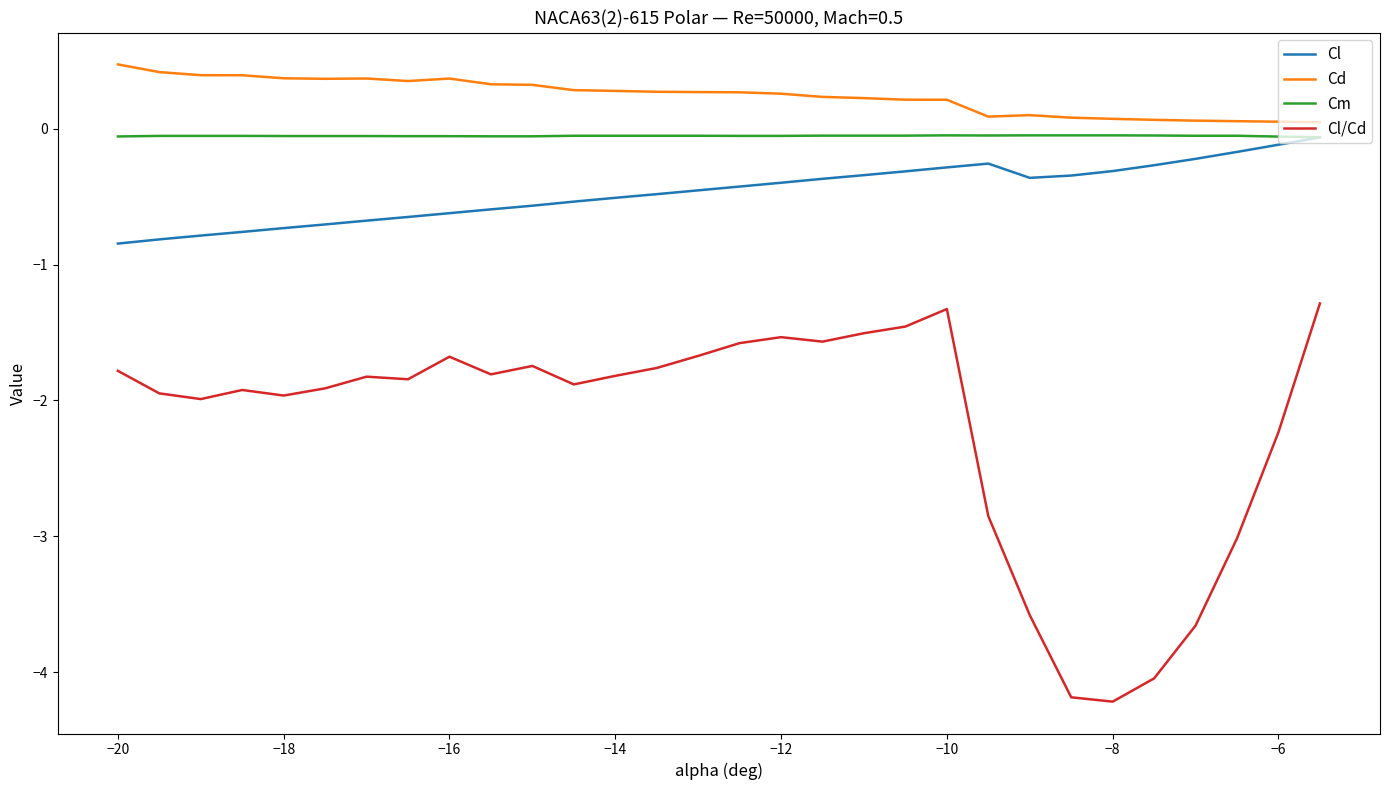

What is the minimum value shown in the chart?

-4.2